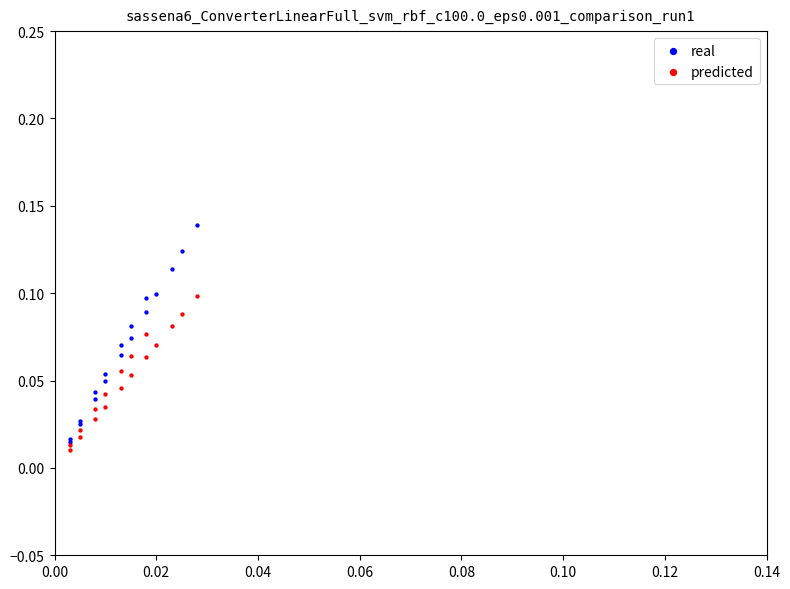

What are all the series names shown in the legend?

real, predicted